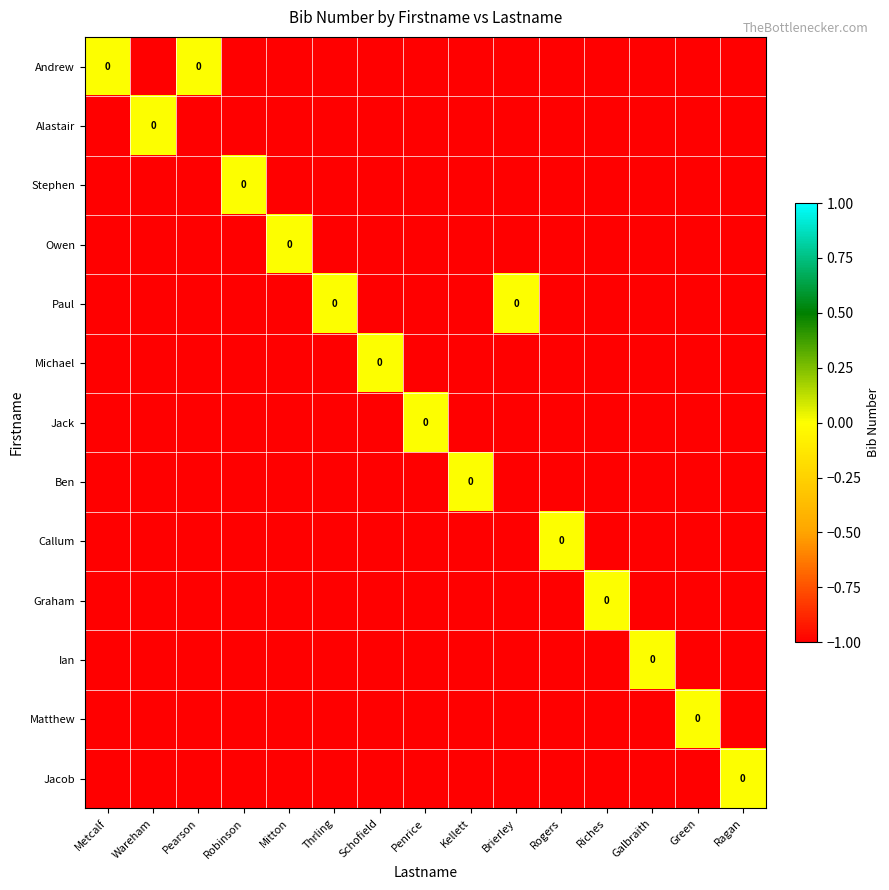

List the labels in order of Jack value, largest first.

Penrice, Metcalf, Wareham, Pearson, Robinson, Mitton, Thrling, Schofield, Kellett, Brierley, Rogers, Riches, Galbraith, Green, Ragan